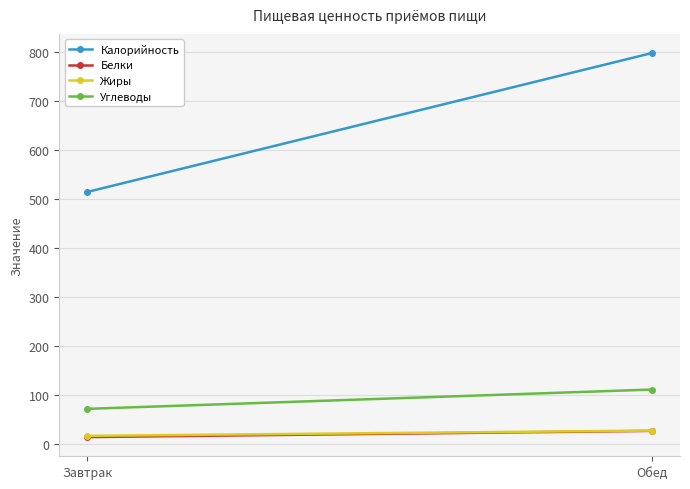

Read the Жиры value at Завтрак.

17.1